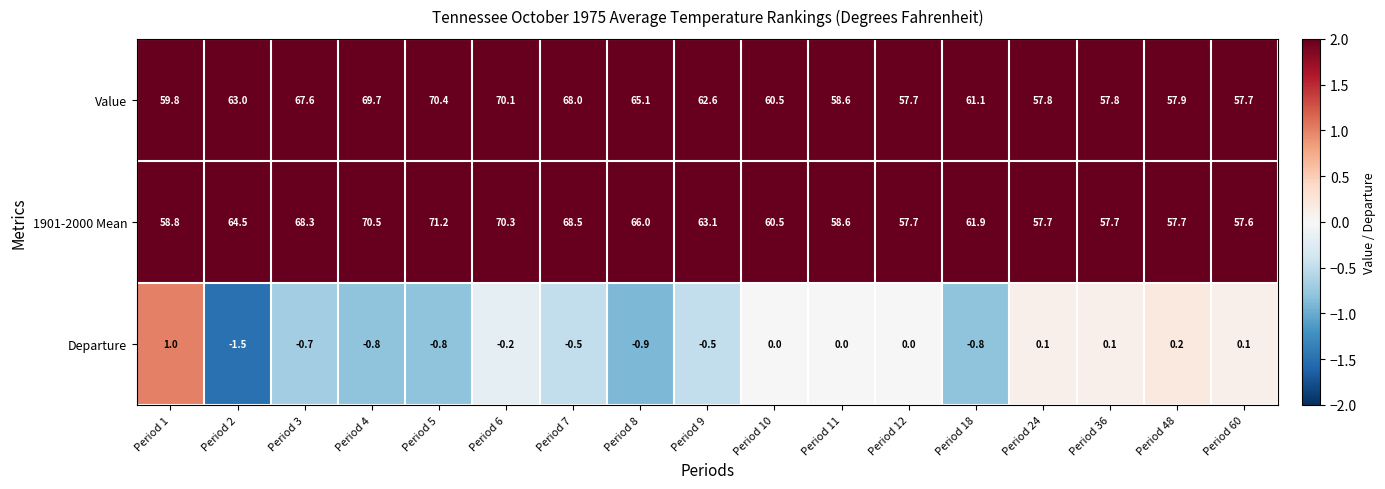

At how many categories does at least one series exceed 49?

17